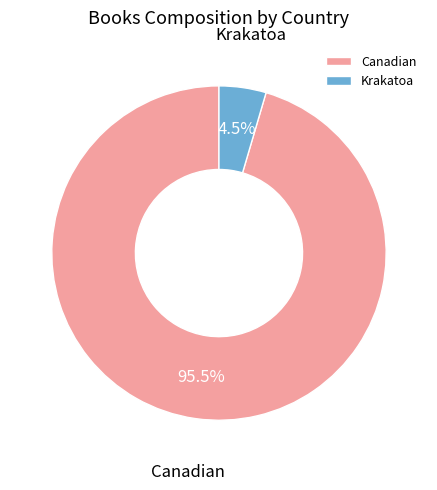

Is there a majority slice in this chart?

Yes